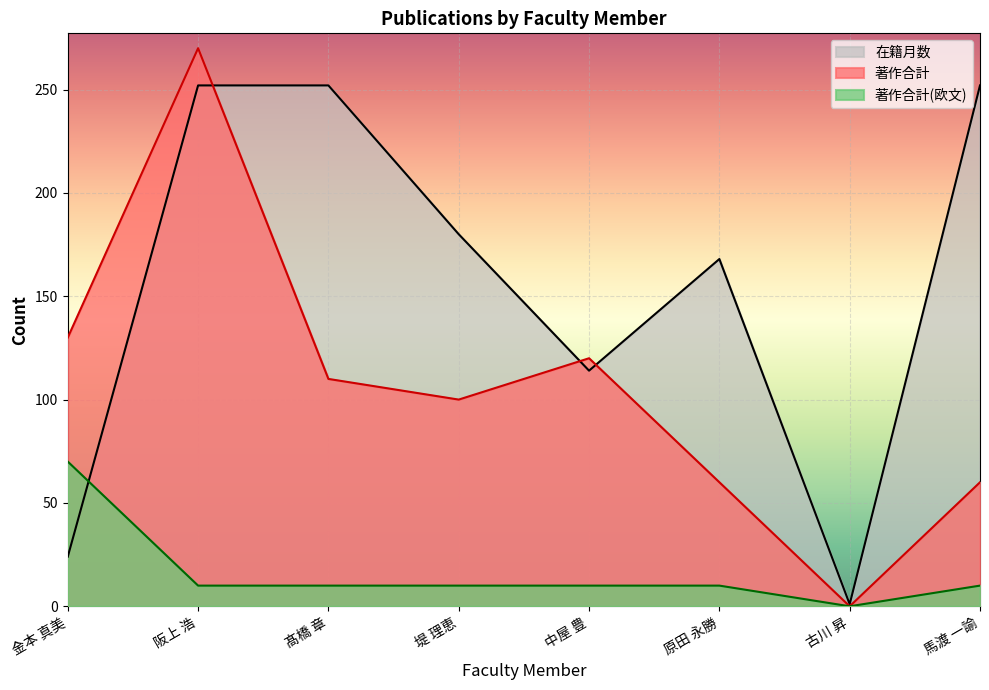

How many values in the 在籍月数 series exceed 180?

3